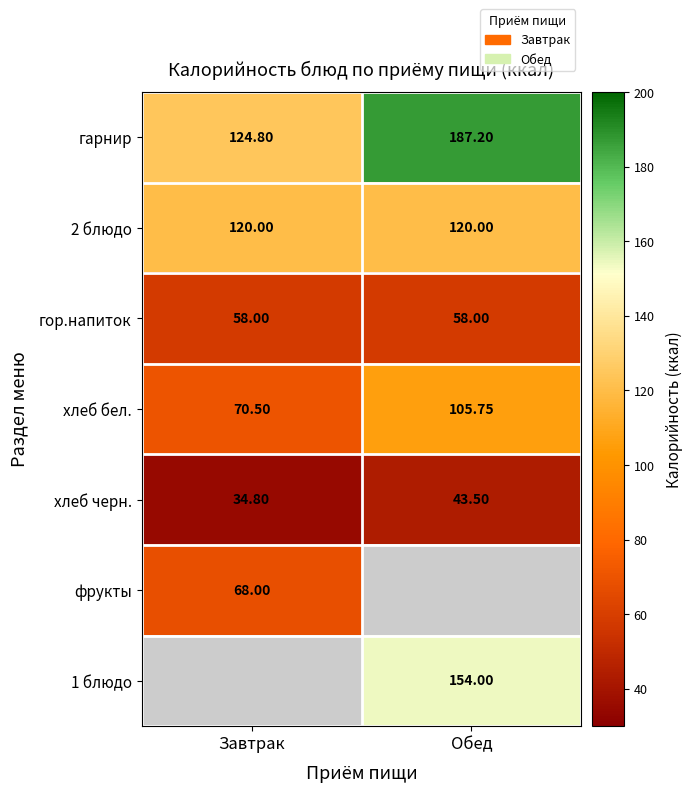

Is the value of гарнир at Завтрак greater than the value of фрукты at Завтрак?

Yes